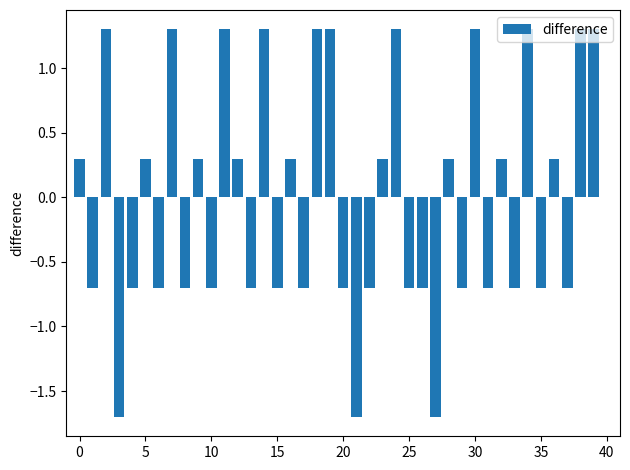

What is the smallest value displayed?

-1.7